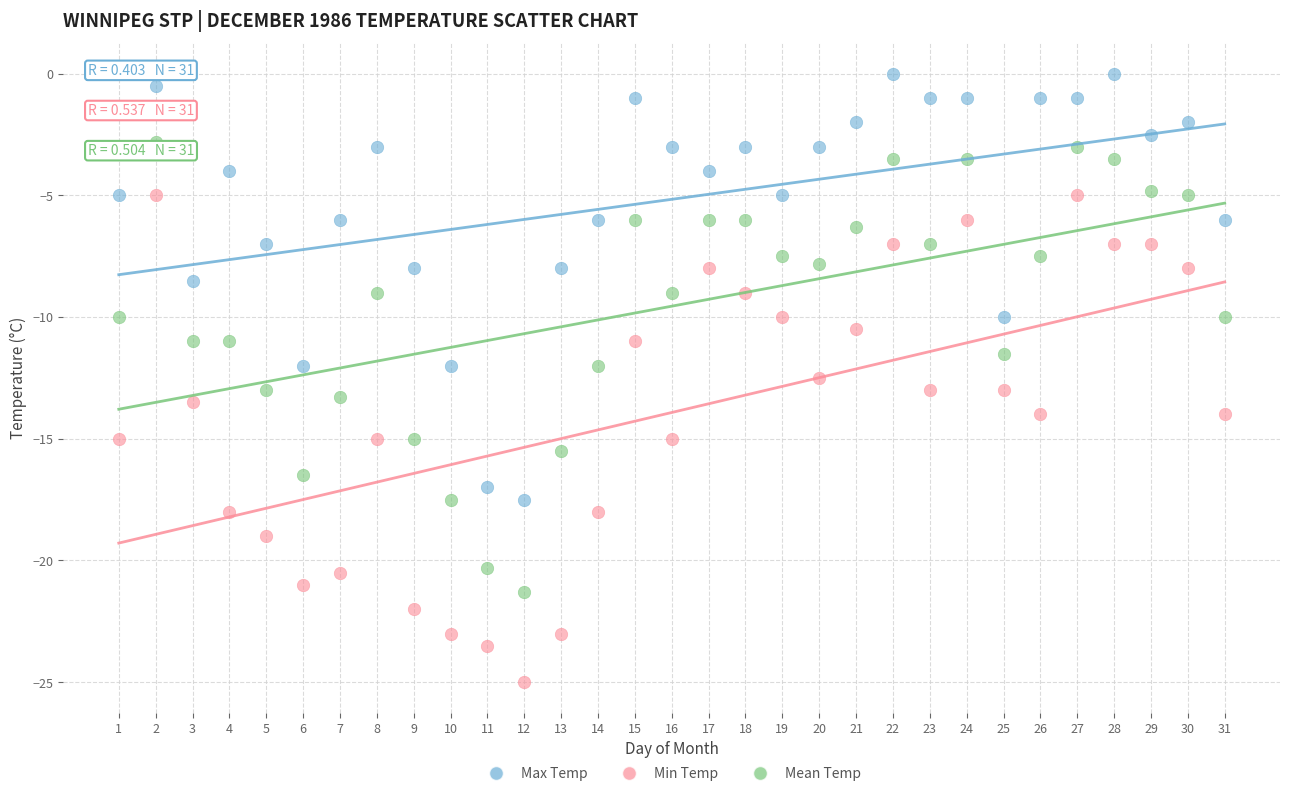

Across all data points, what is the range of X values (max minus min)?

30.0